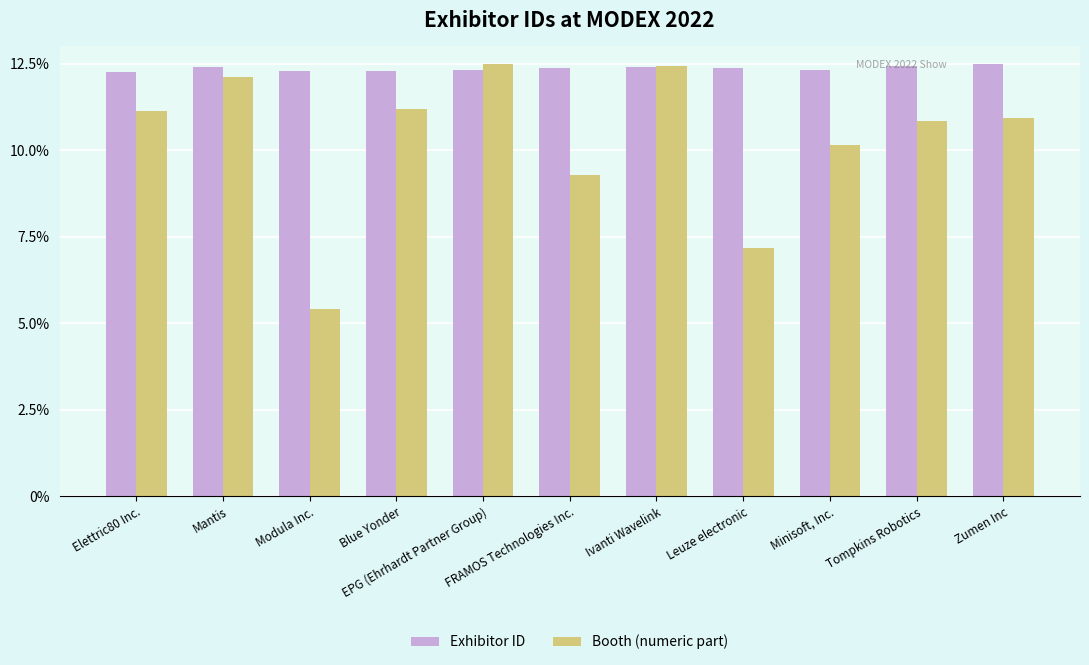

How many bars are there in total?

22